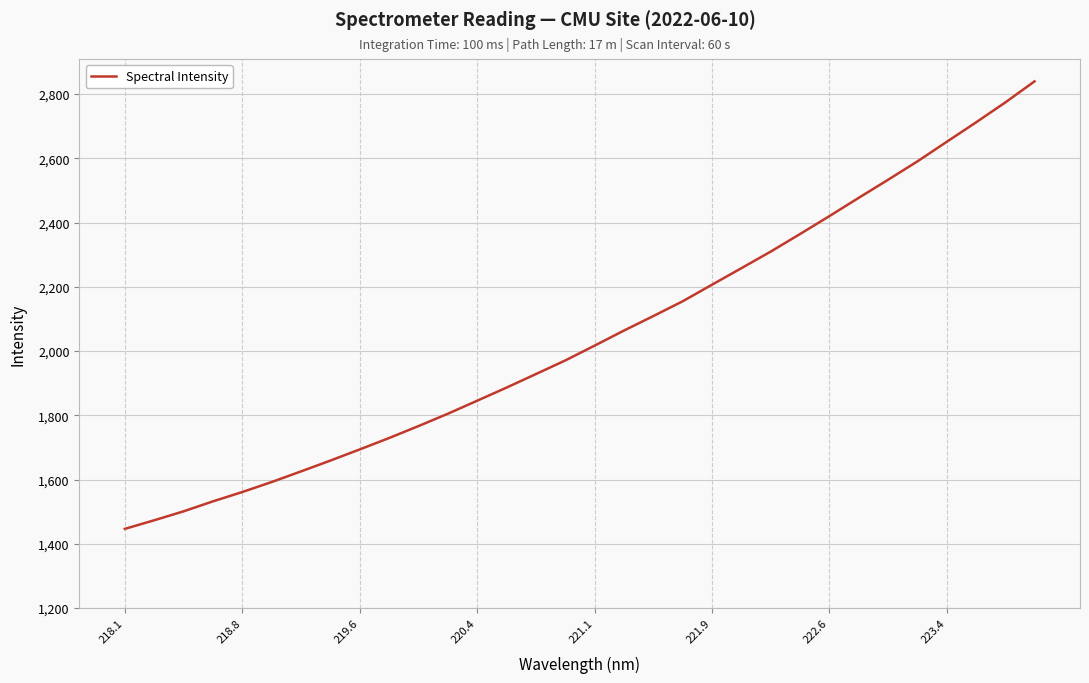

What is the greatest value displayed?

2839.6